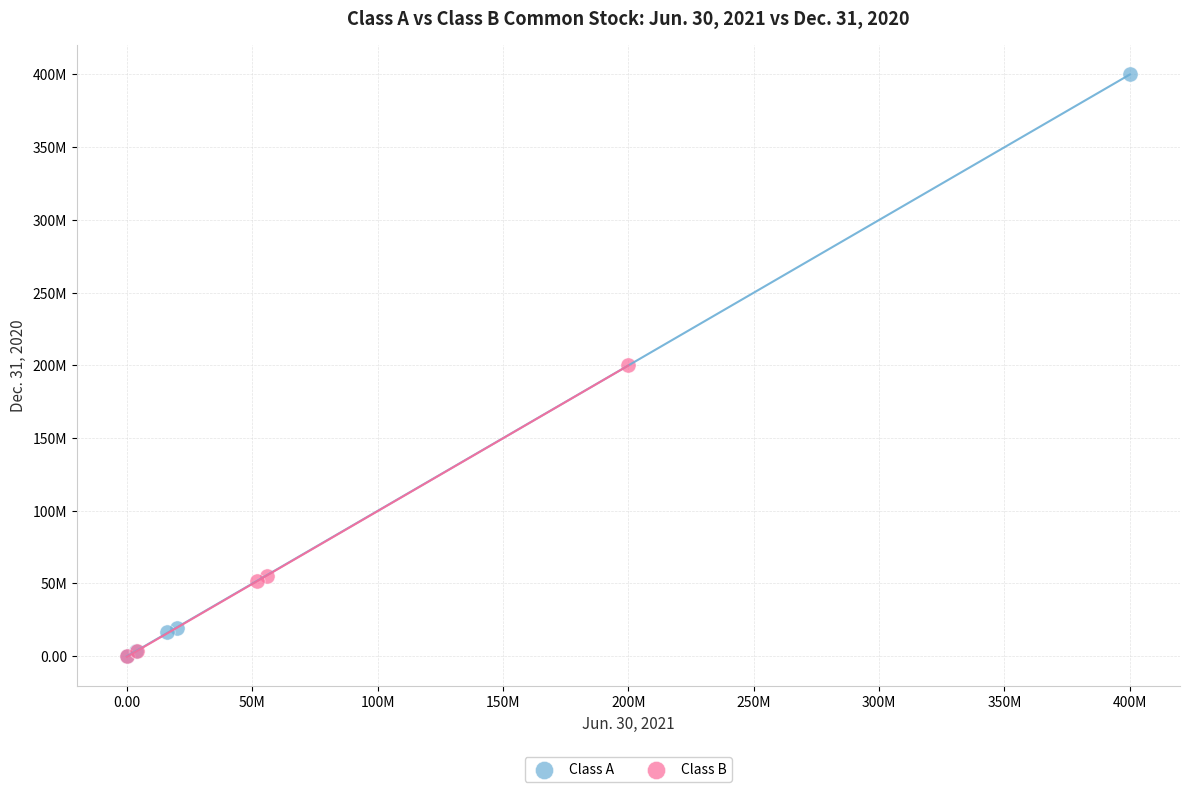

Which series has the widest spread of Y values?

Class A